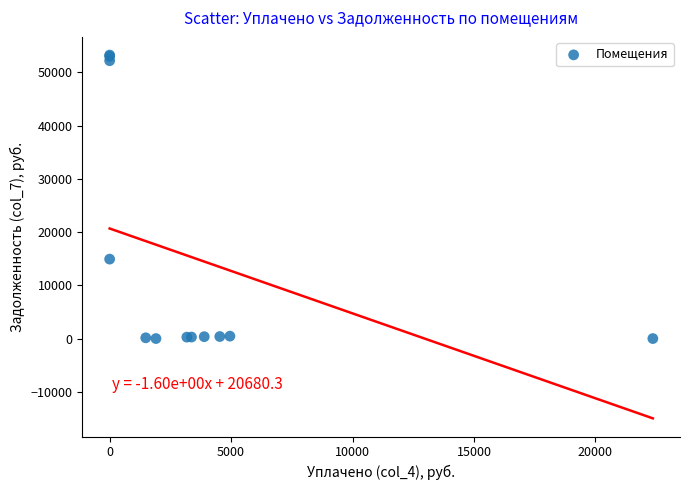

What Y value in the scatter plot is closest to 26632?

14924.8